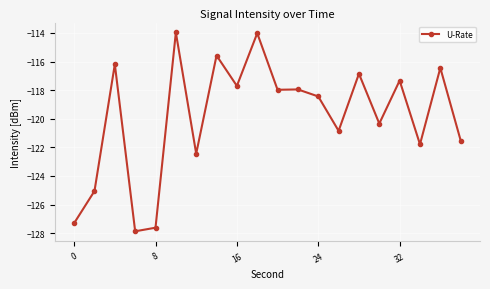

What is the sum of all values?

-2397.3